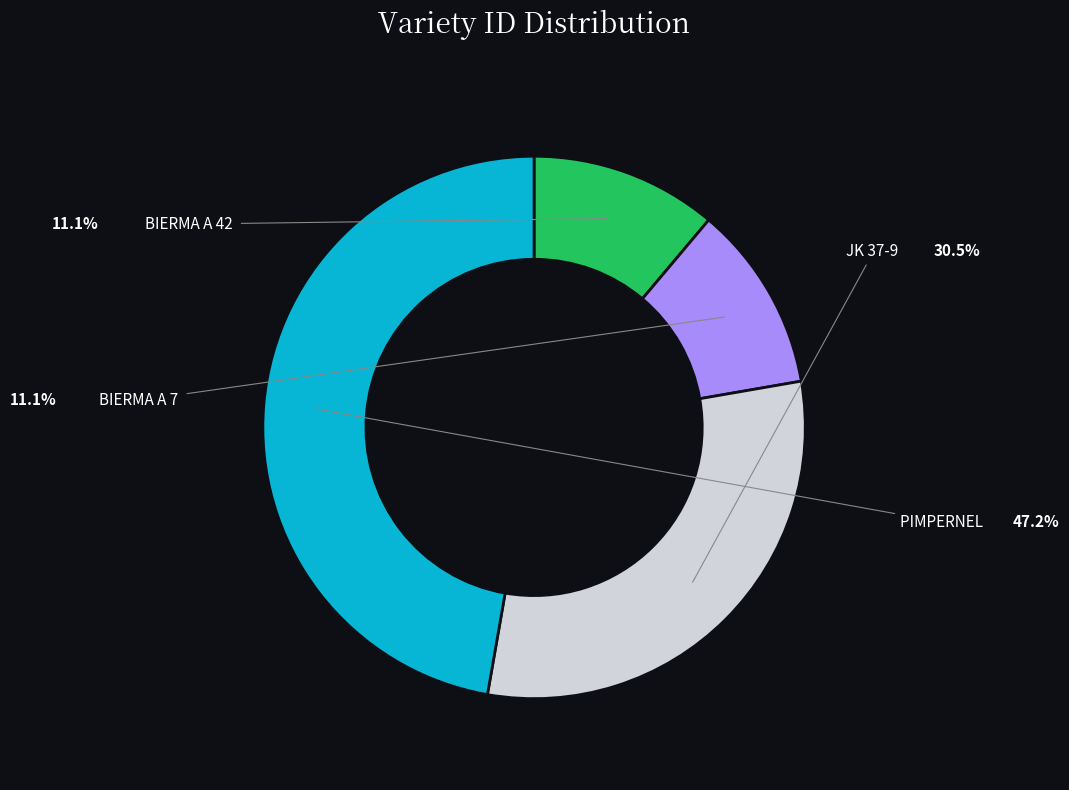

Does any single category account for the majority?

No